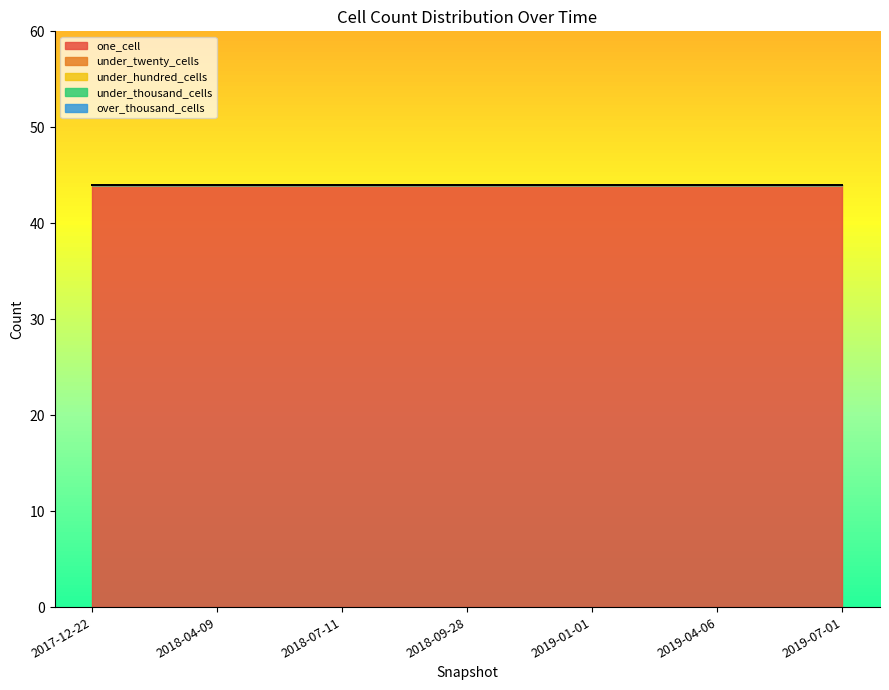

List the series in order of their peak value, lowest first.

under_twenty_cells, under_hundred_cells, under_thousand_cells, over_thousand_cells, one_cell